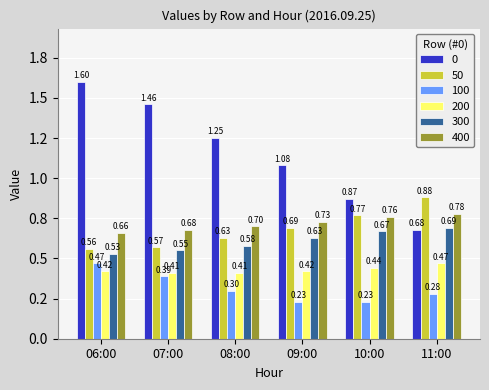

Is the value of 50 at 11:00 greater than the value of 100 at 11:00?

Yes